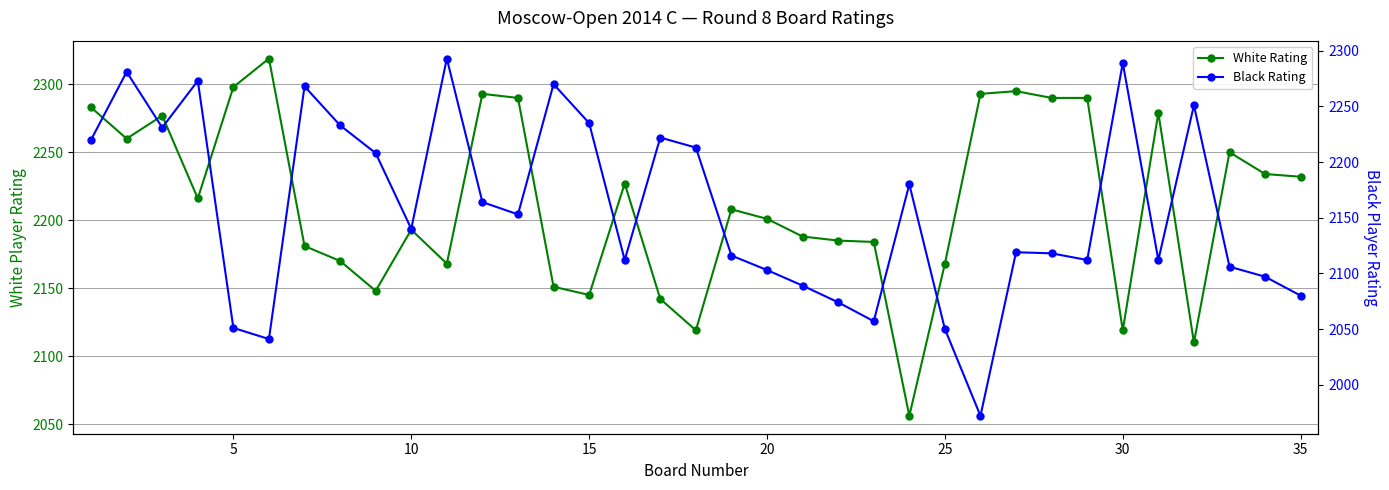

What is the difference between the maximum and second lowest values in the White Rating series?

209